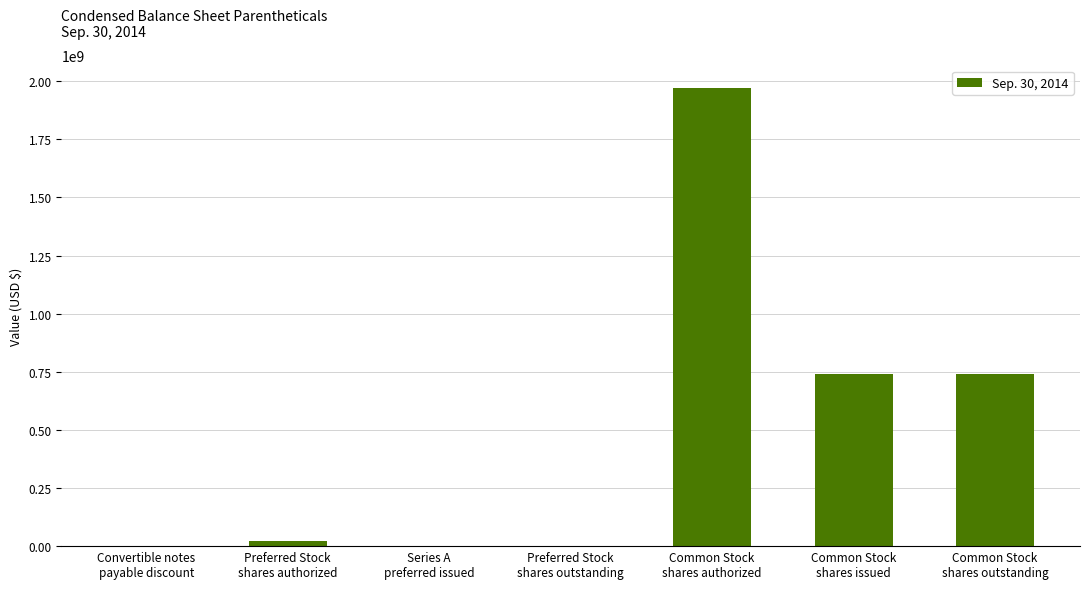

What is the maximum value shown in the chart?

1970000000